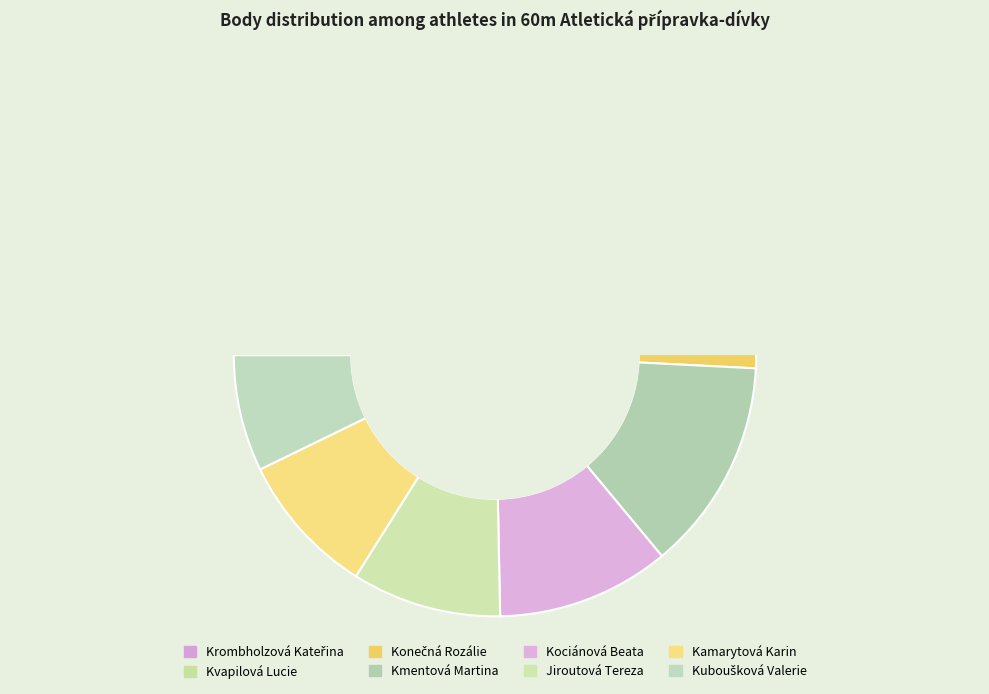

Is Kmentová Martina the majority of the pie?

No